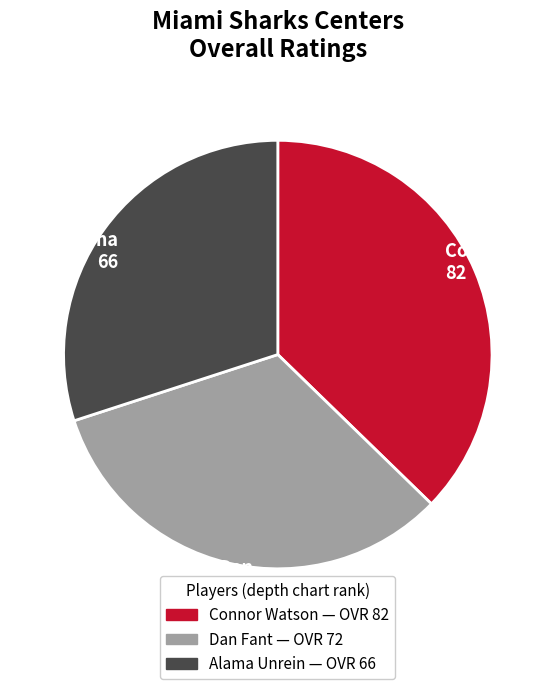

Do Connor and Alama together represent more than half of the pie?

Yes